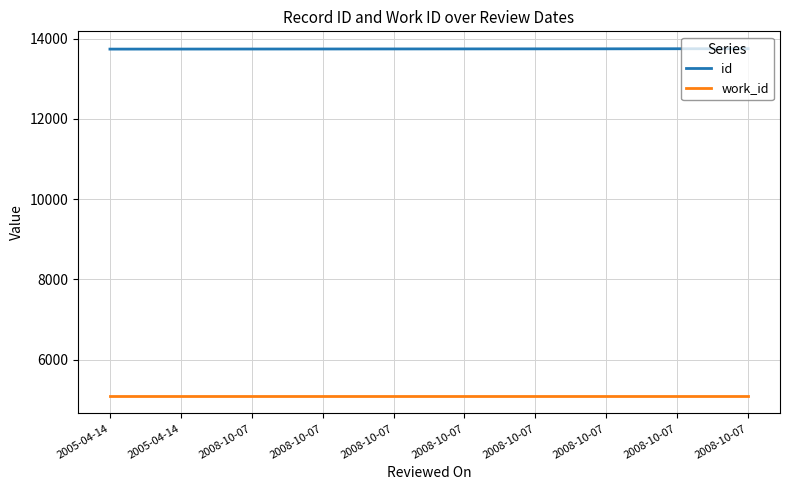

Is this an area chart (filled region under the line)?

No